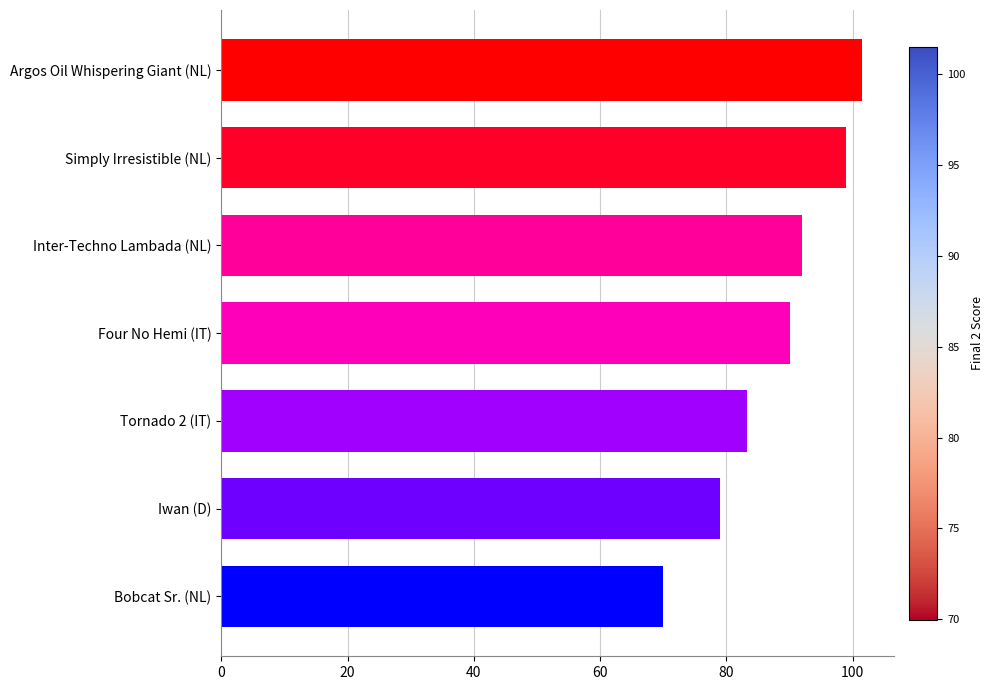

Are the bars horizontal?

Yes